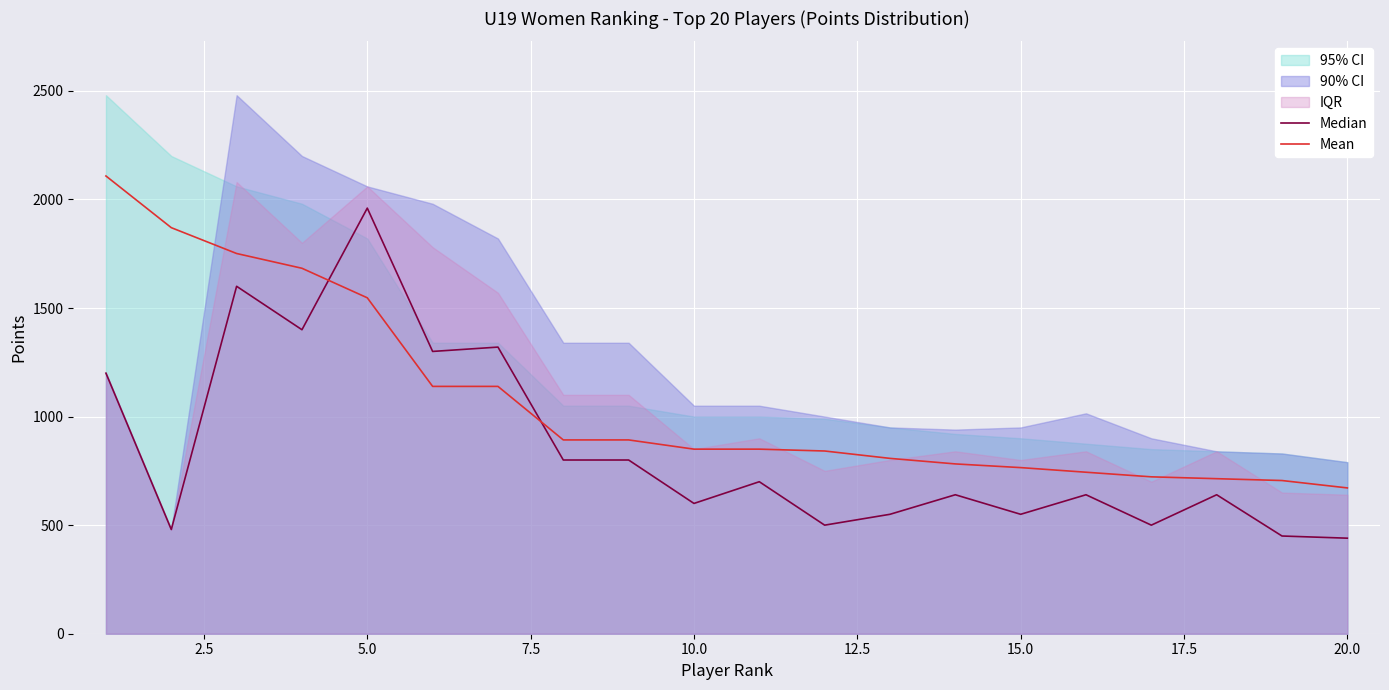

What is the highest value of the Mean series?

2108.0